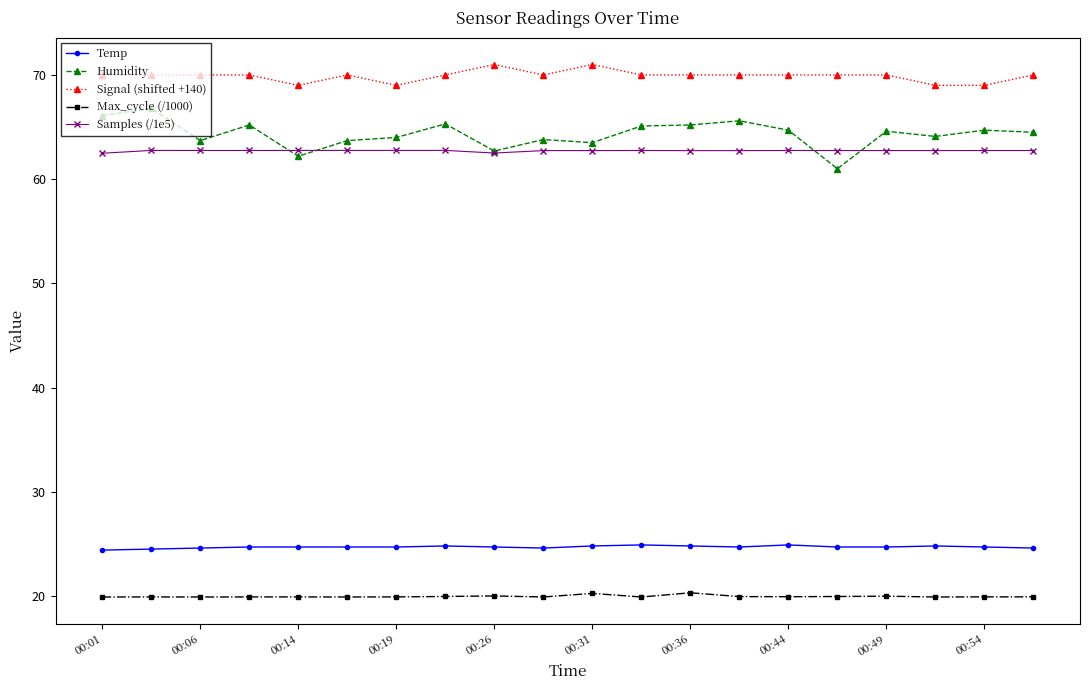

How many lines are shown in the chart?

5